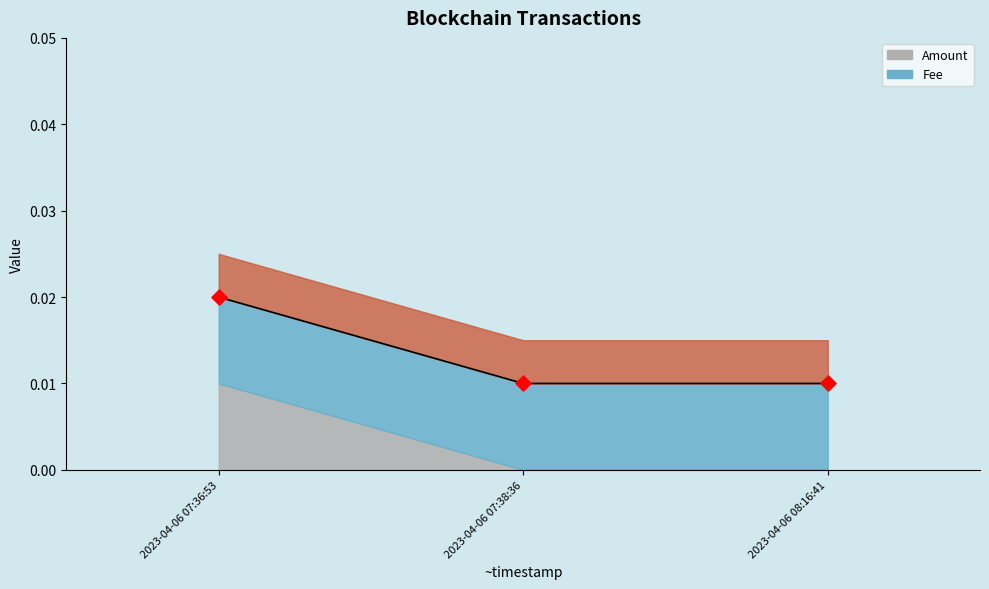

Which has a higher value, 2023-04-06 07:36:53 or 2023-04-06 08:16:41?

2023-04-06 07:36:53